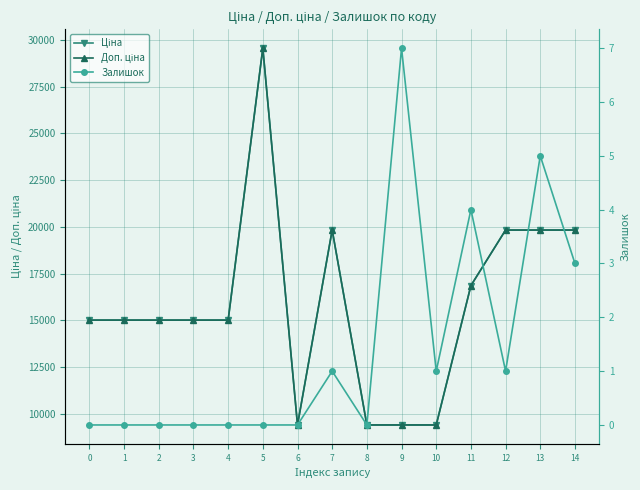

Count the number of categories in the chart.

15